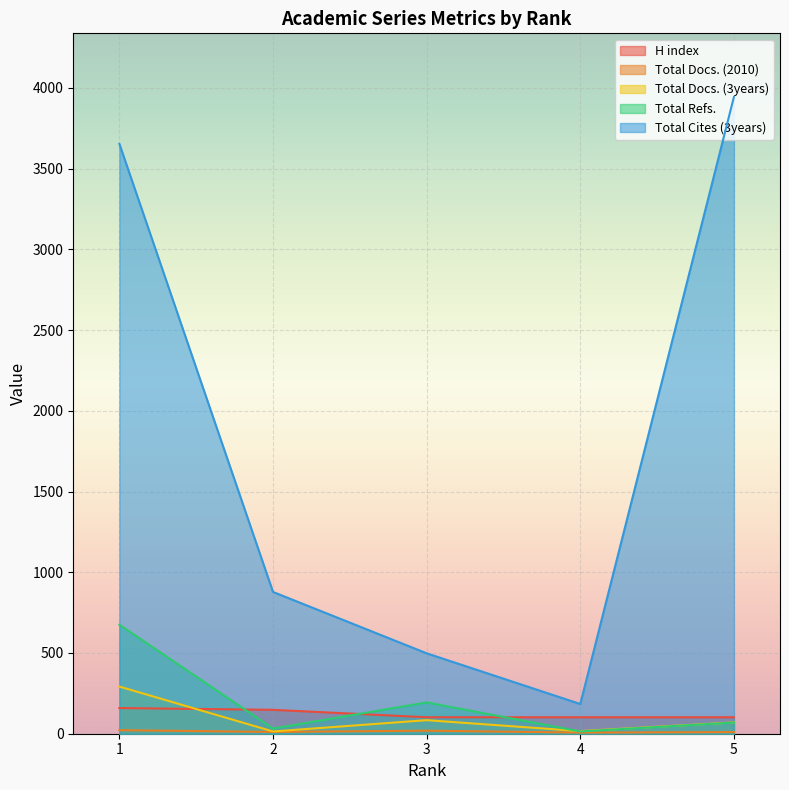

What is the minimum value for Total Docs. (2010)?

7